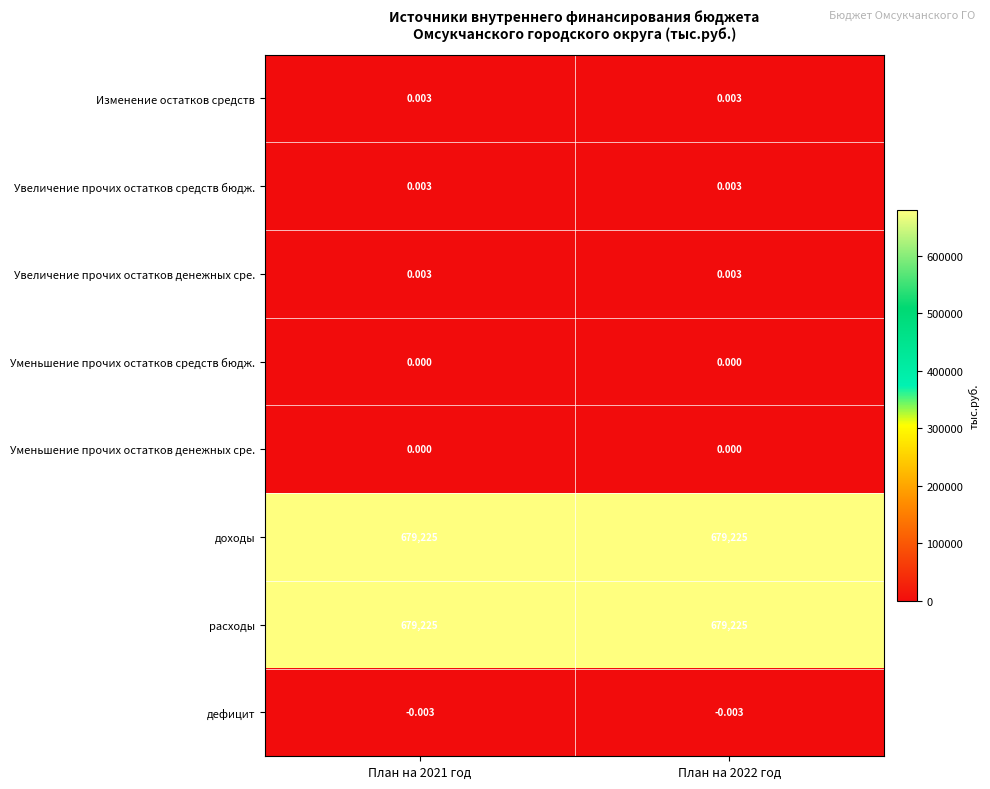

Is the value of Уменьшение прочих остатков денежных сре. at План на 2022 год greater than the value of Увеличение прочих остатков средств бюдж. at План на 2021 год?

No